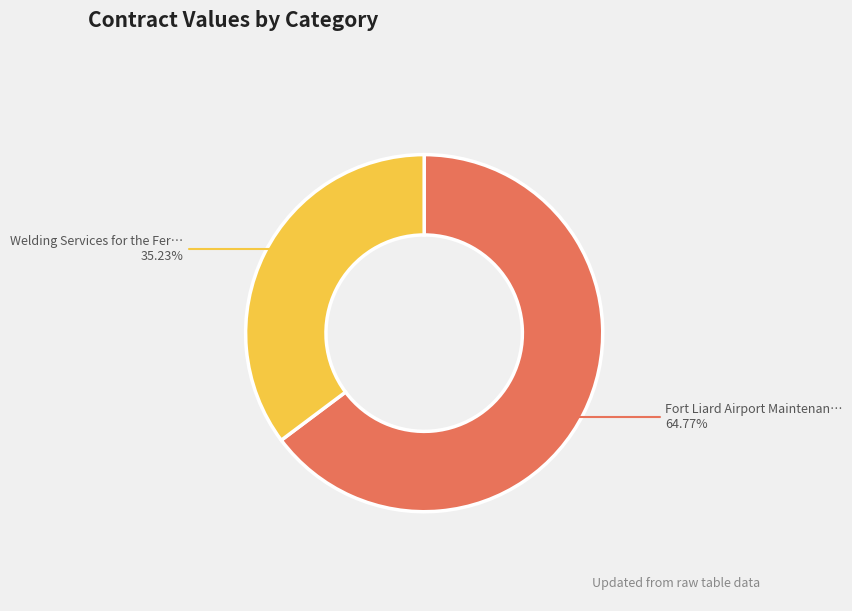

Is there a majority slice in this chart?

Yes